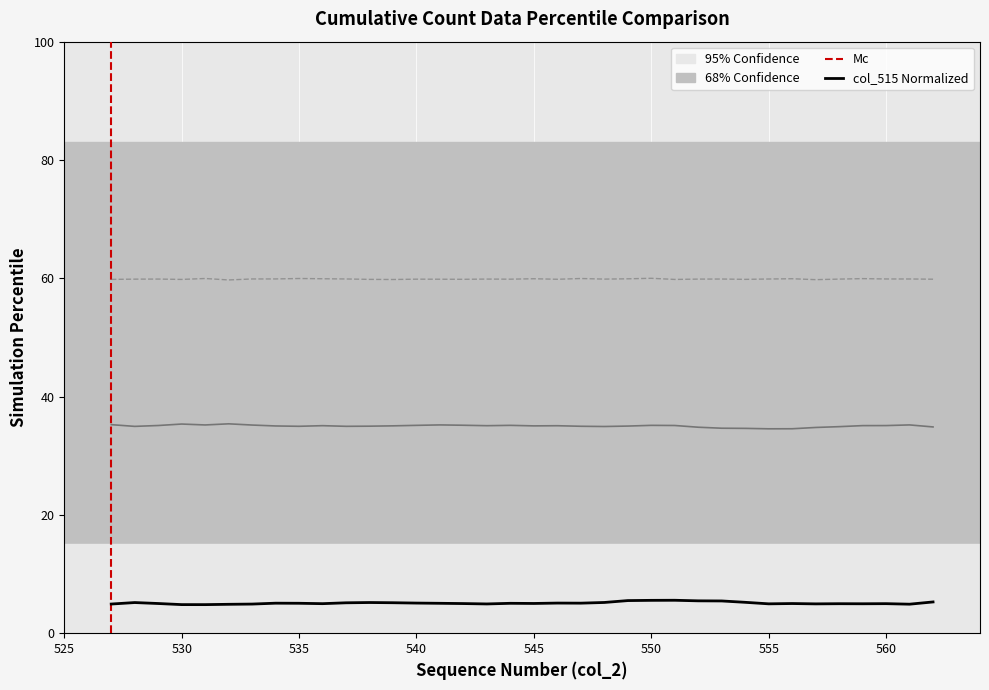

What is the maximum value shown in the chart?

5.6